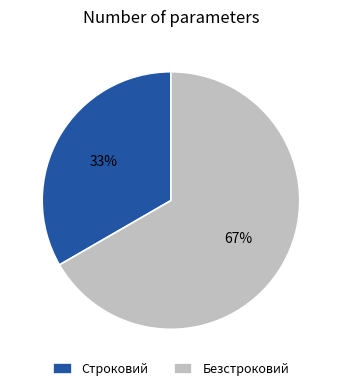

Do Строковий and Безстроковий together represent more than half of the pie?

Yes